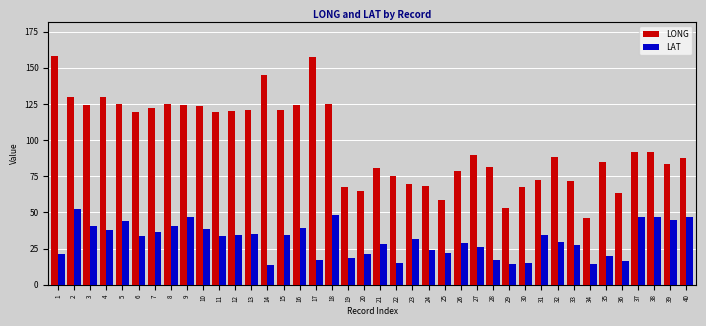

The value of LONG at 37 is 91.9. True or false?

True